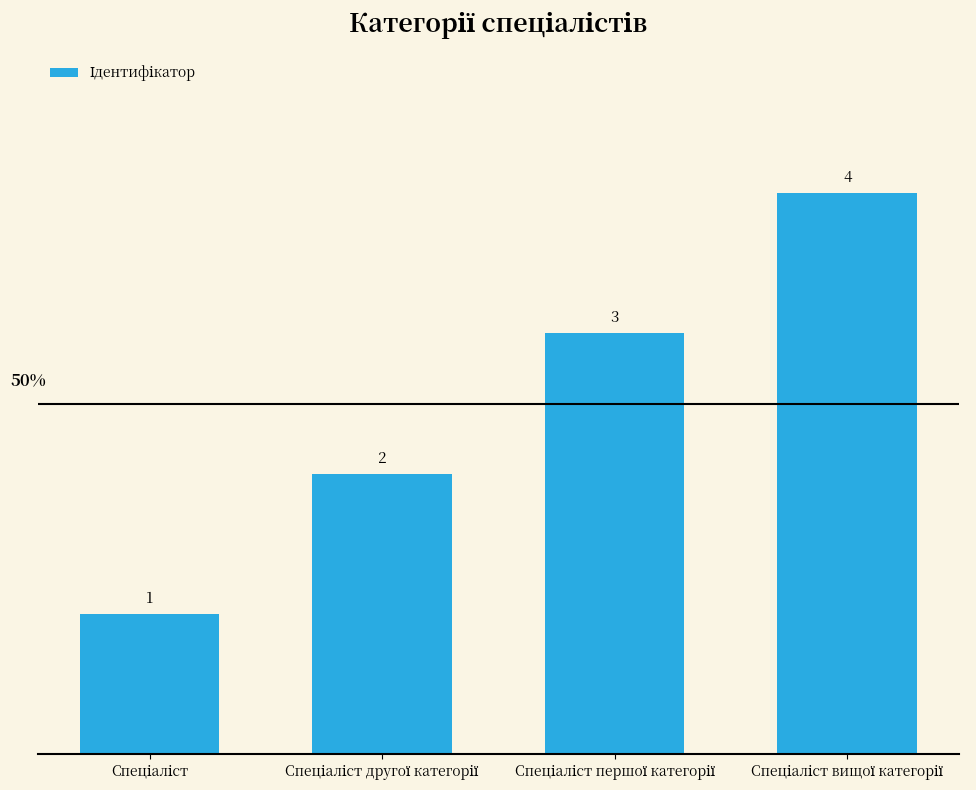

What is the difference between the maximum and minimum values?

3